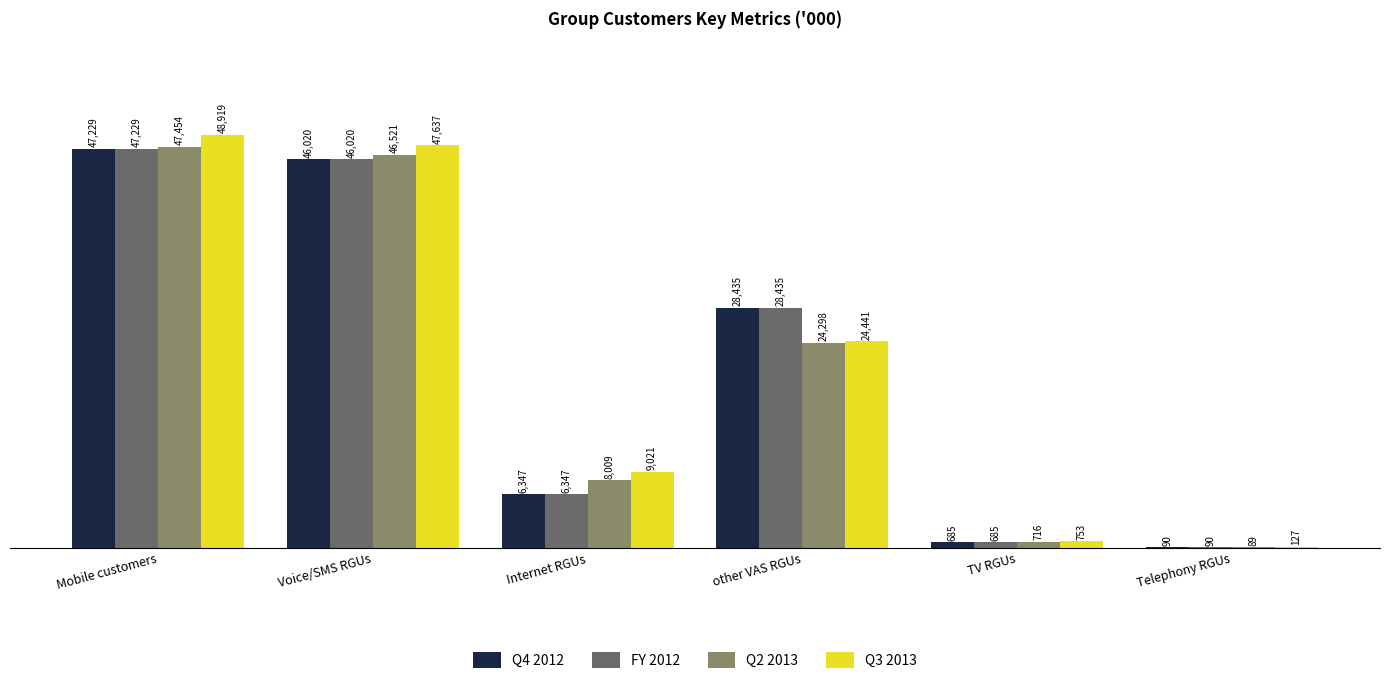

What is the total value across all series at Internet RGUs?

29724.3